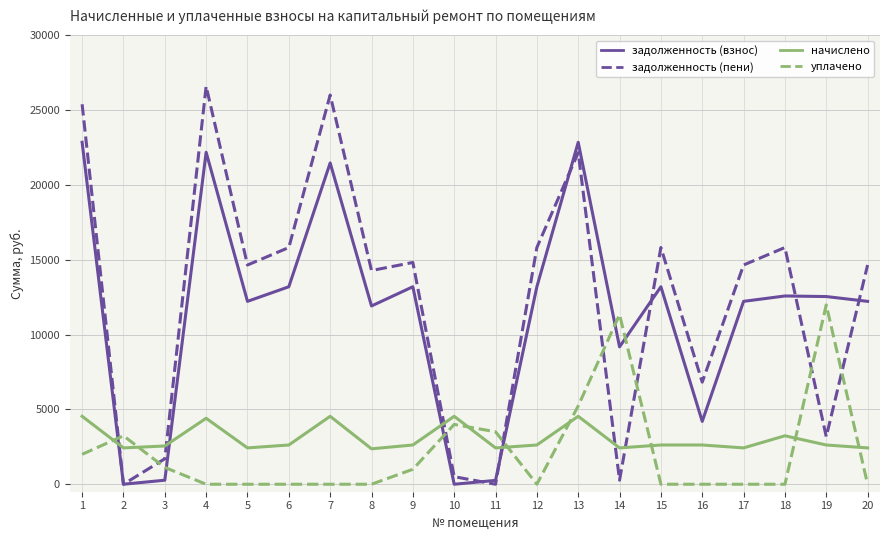

Where is the first local minimum for задолженность (взнос)?

2